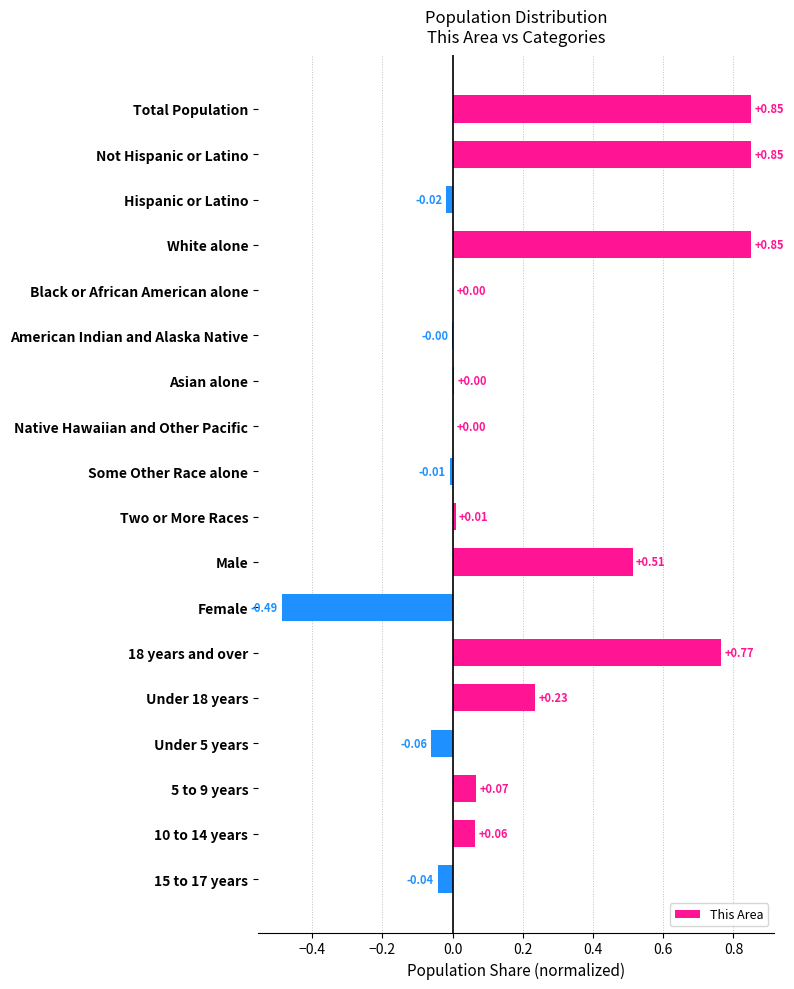

Which has a higher value, Hispanic or Latino or 5 to 9 years?

5 to 9 years